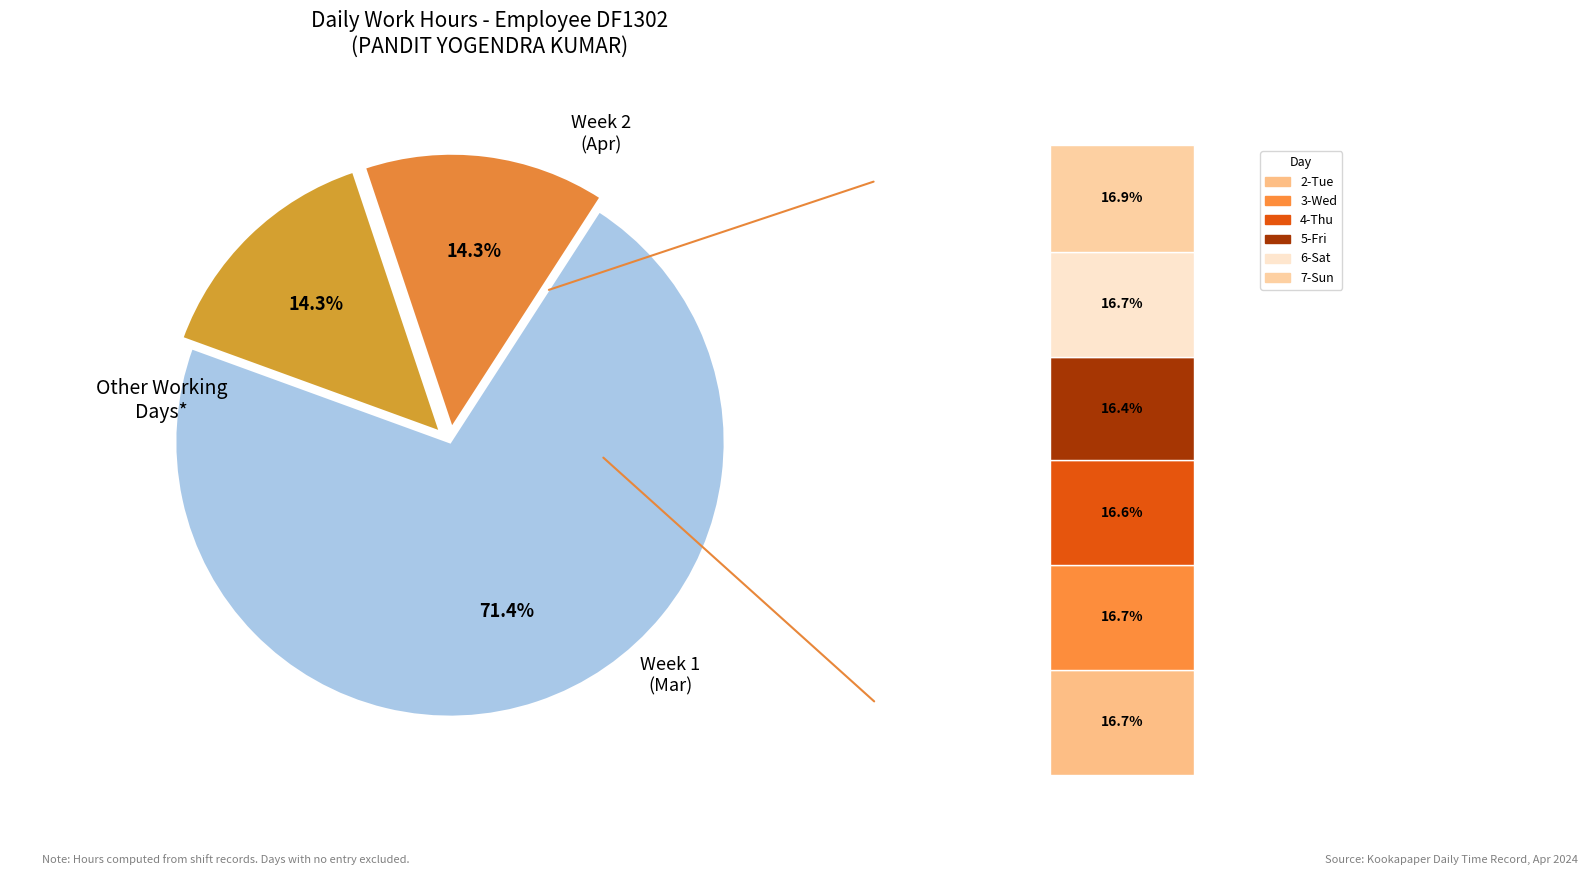

Which slice is the smallest?

Fri